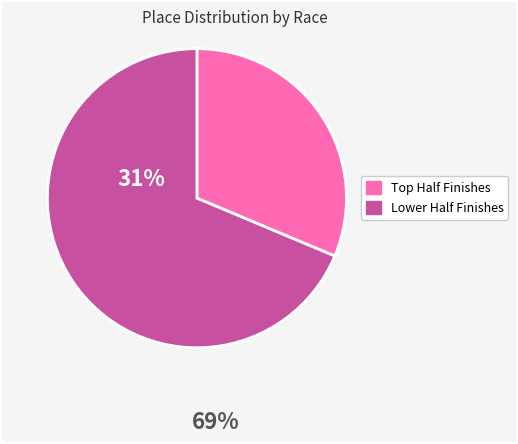

Is there a majority slice in this chart?

Yes